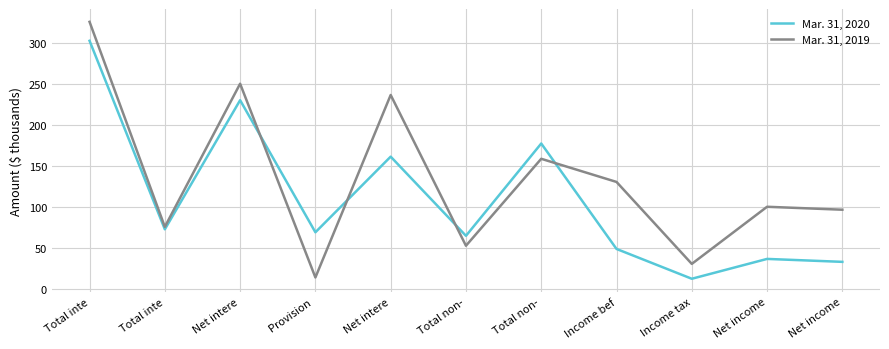

List the series in order of their overall mean, lowest first.

Mar. 31, 2020, Mar. 31, 2019